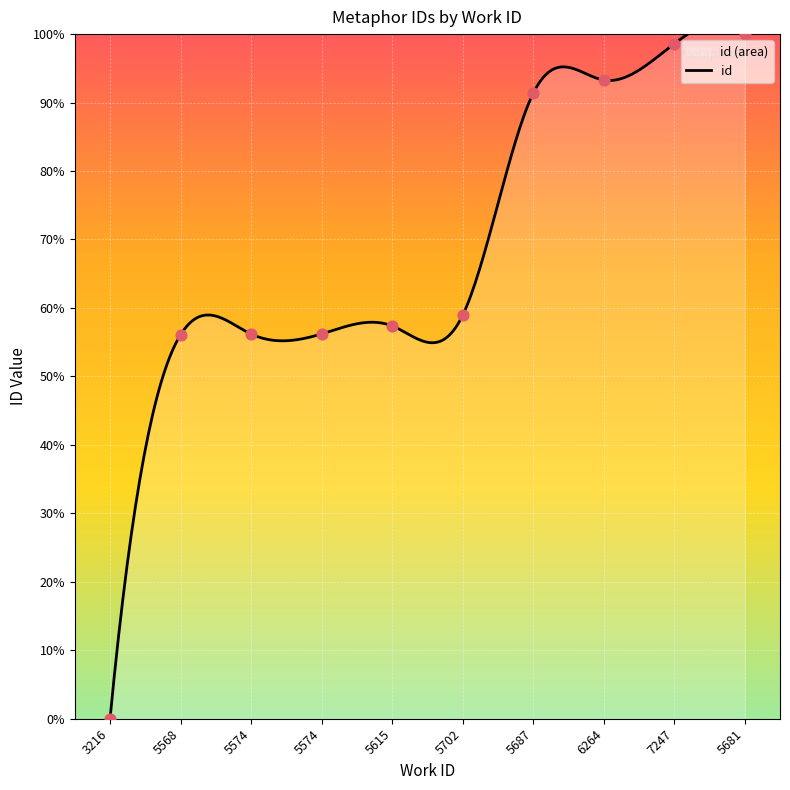

Between 3216 and 6264, which is larger?

6264